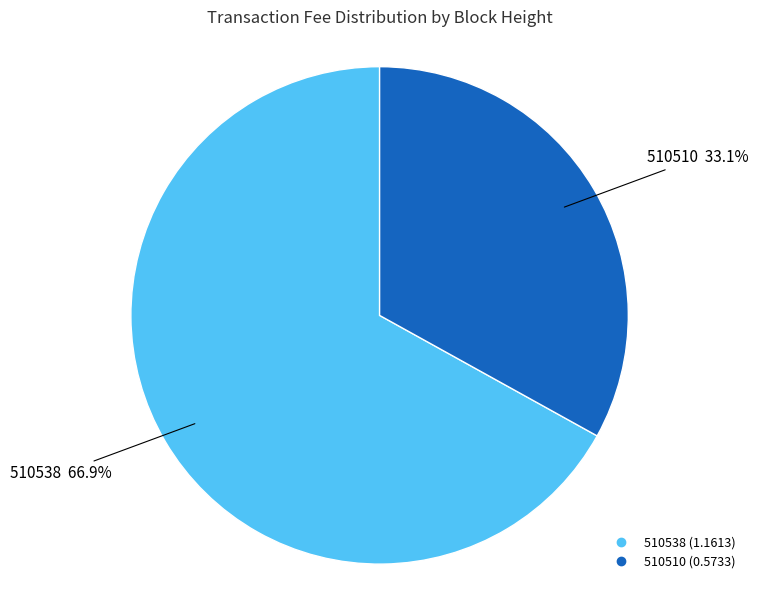

Which slice is the smallest?

510510